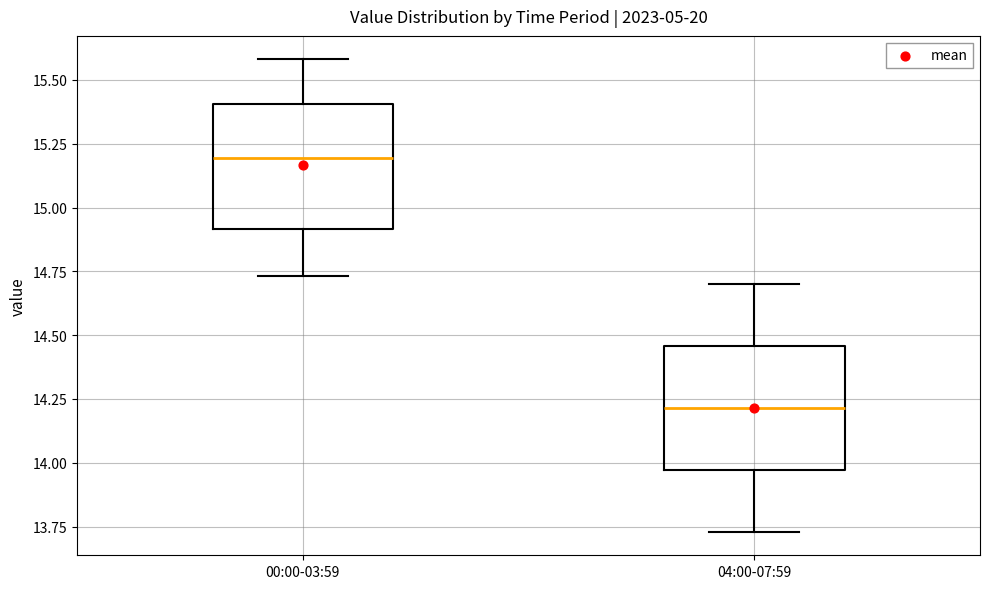

Where does the lower whisker of the box for 04:00-07:59 end on the y-axis? The values are not printed on the chart, so give them approximately, as read against the axis.

13.75